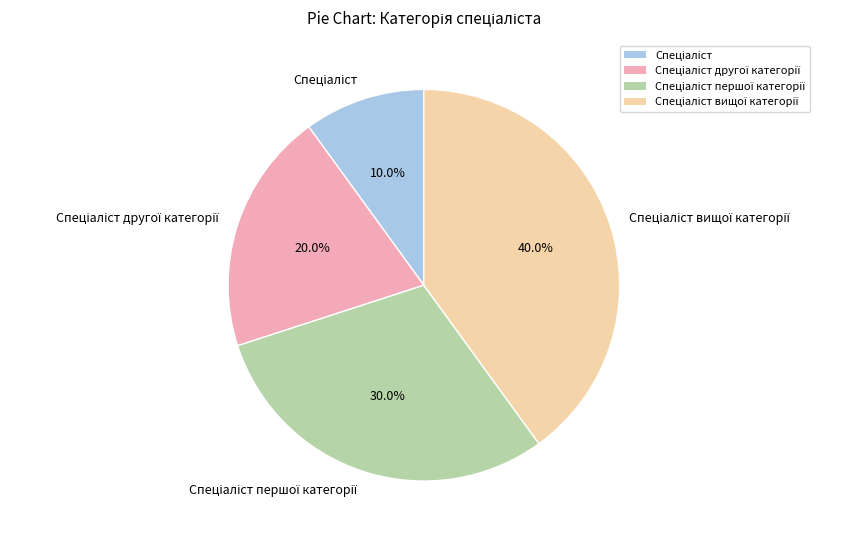

Is there a majority slice in this chart?

No